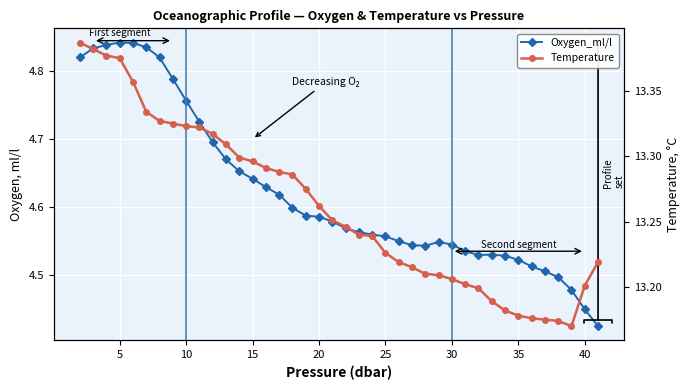

Count the number of categories in the chart.

40